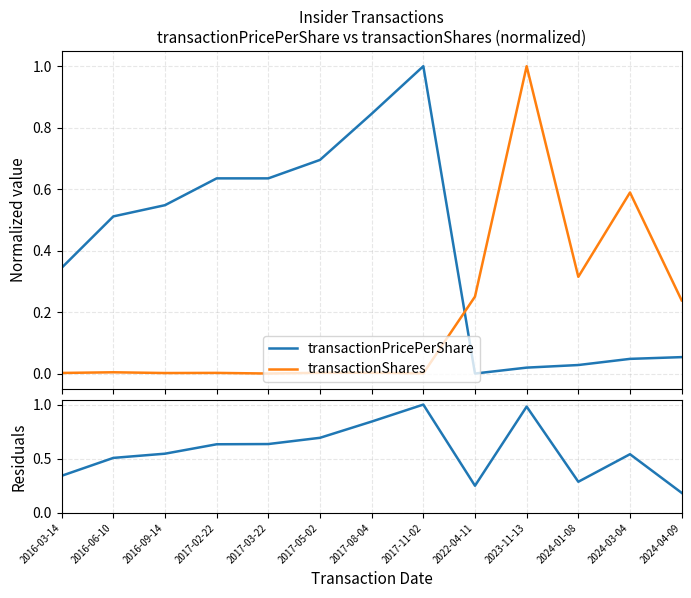

List the series in order of their overall mean, lowest first.

transactionShares, transactionPricePerShare, residuals